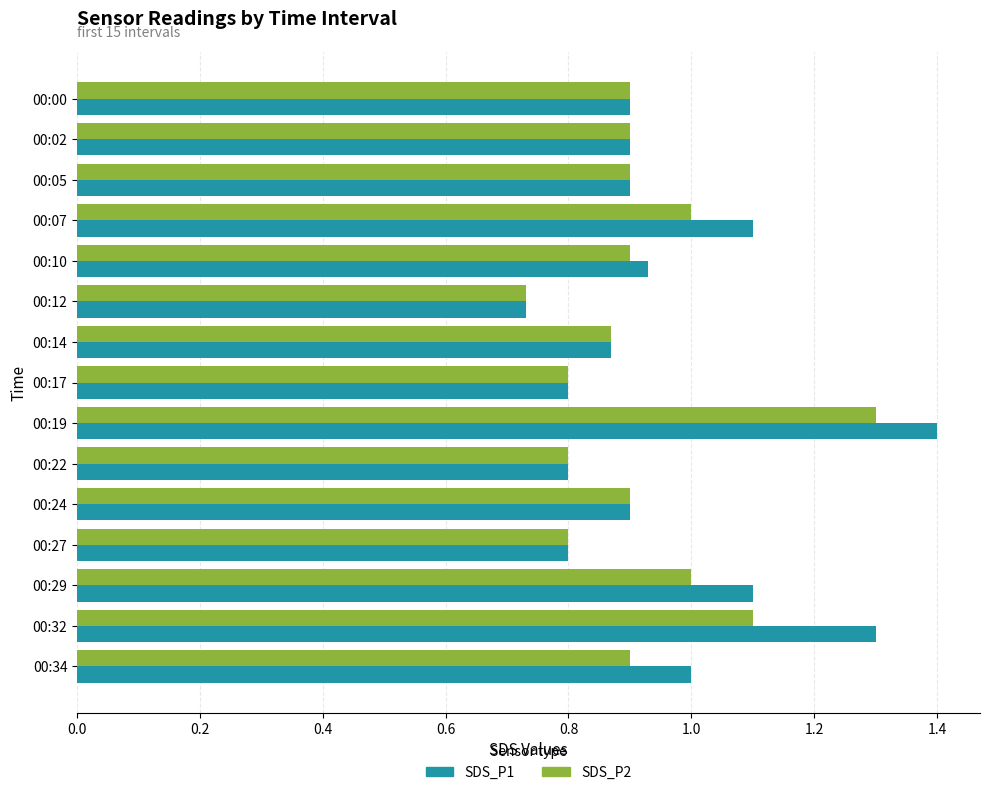

List the series in order of their overall mean, highest first.

SDS_P1, SDS_P2